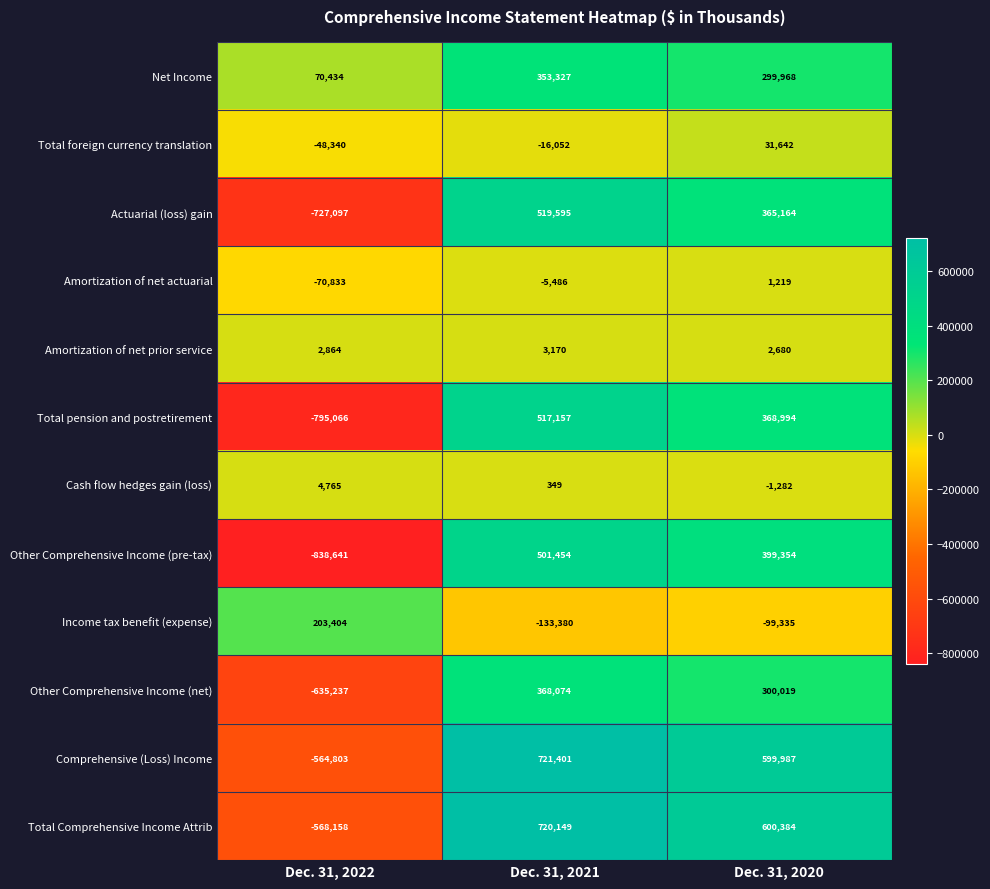

Which series changed the most between Dec. 31, 2022 and Dec. 31, 2020?

Other Comprehensive Income (pre-tax)